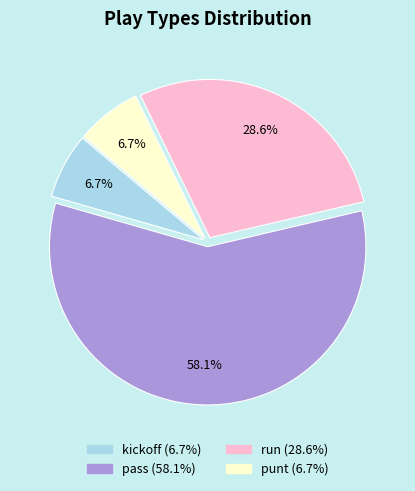

To the nearest percent, what is the average slice percentage?

25%